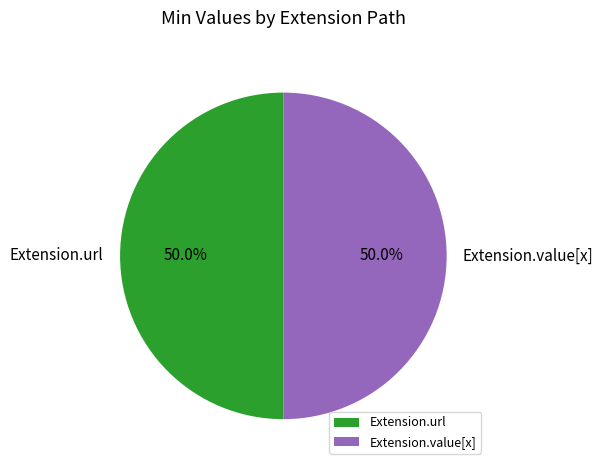

What portion of the pie excludes Extension.url?

50.0%